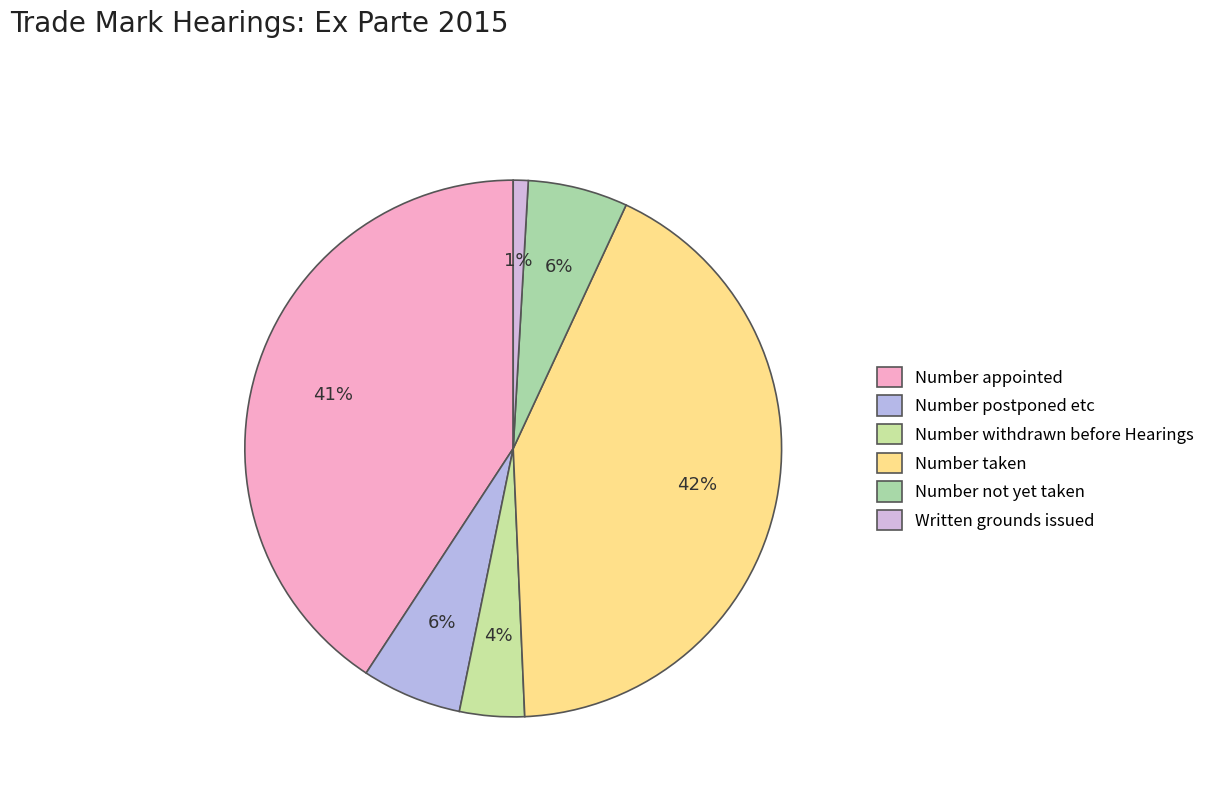

How many segments does this pie chart have?

6